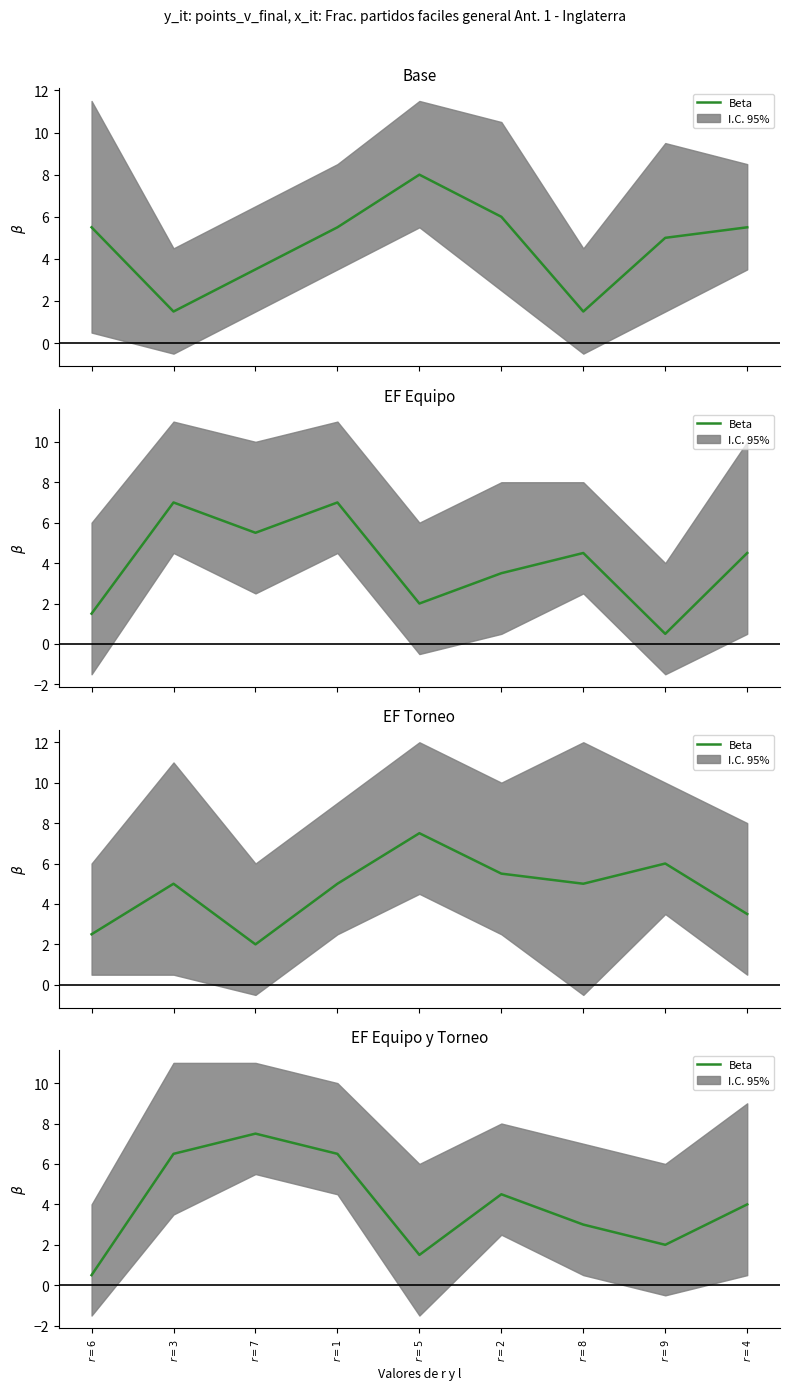

What is the minimum value shown in the chart?

0.5